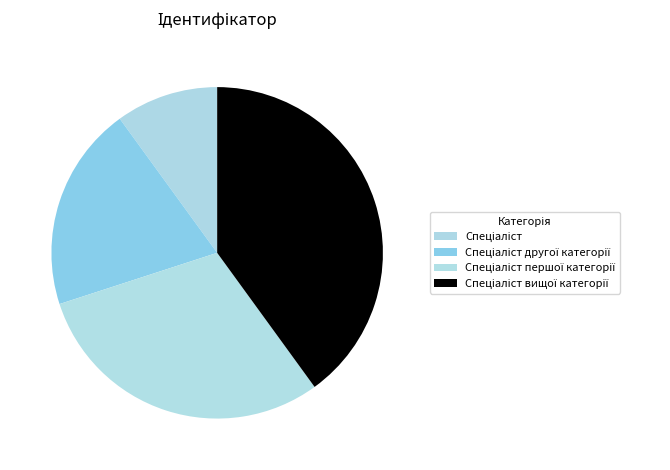

What is the total percentage of Спеціаліст другої категорії and Спеціаліст вищої категорії?

60.0%